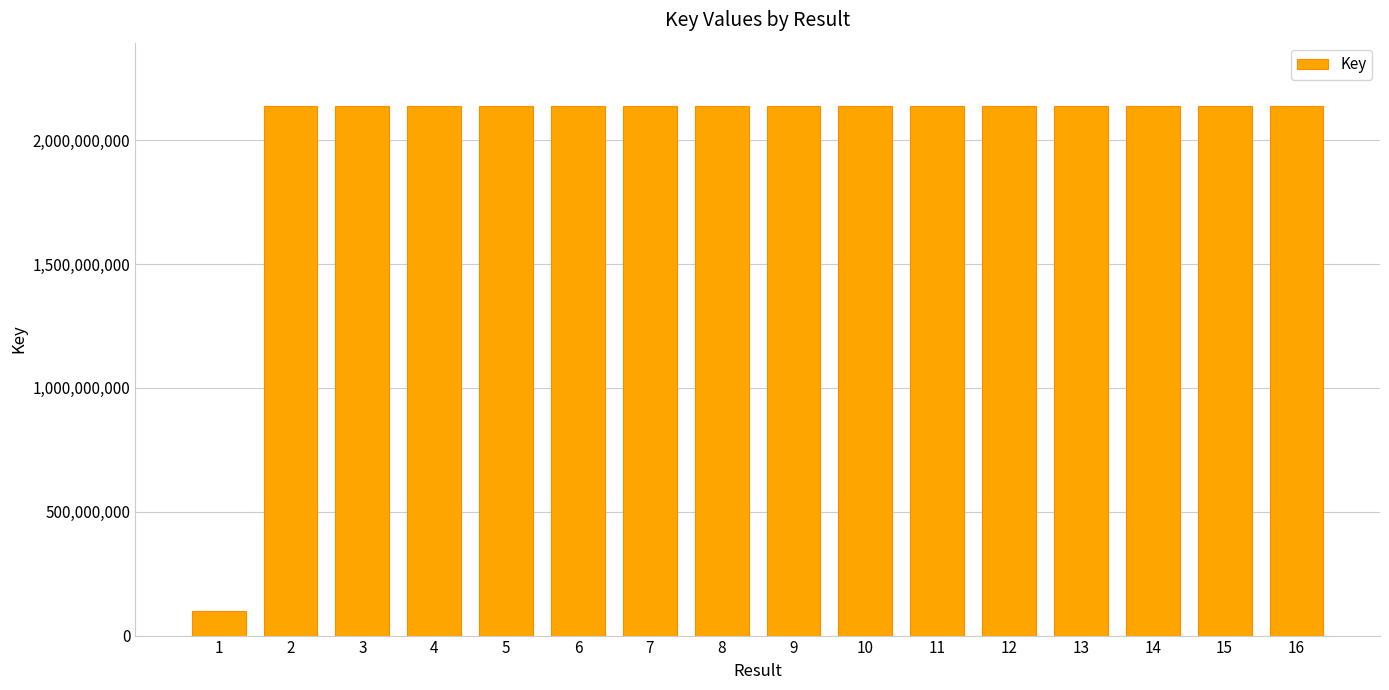

How many data points does each series have?

16